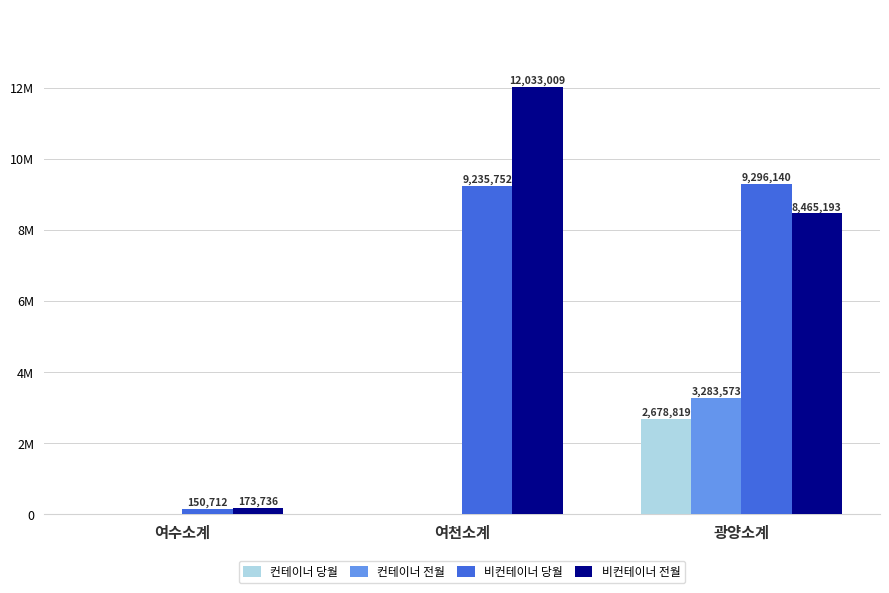

What is the total value across all series at 광양소계?

23723725